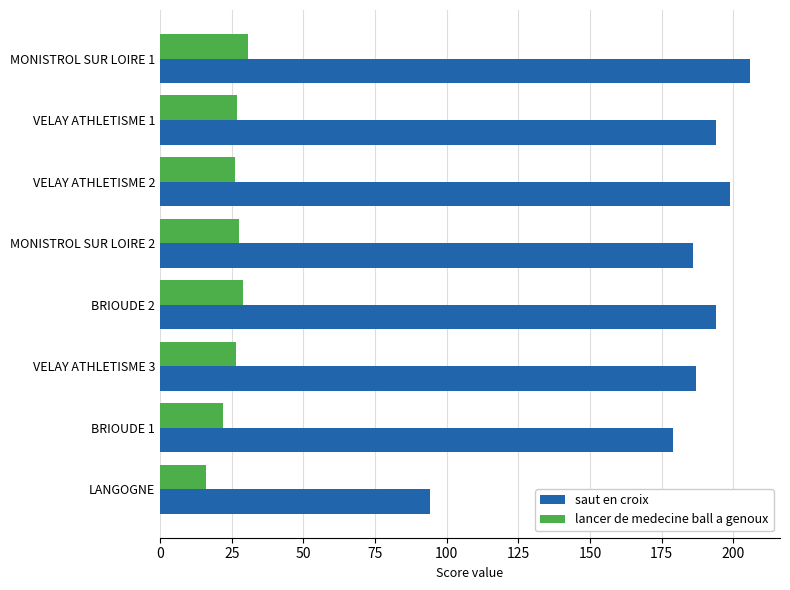

Where is saut en croix nearest to the value 150?

BRIOUDE 1